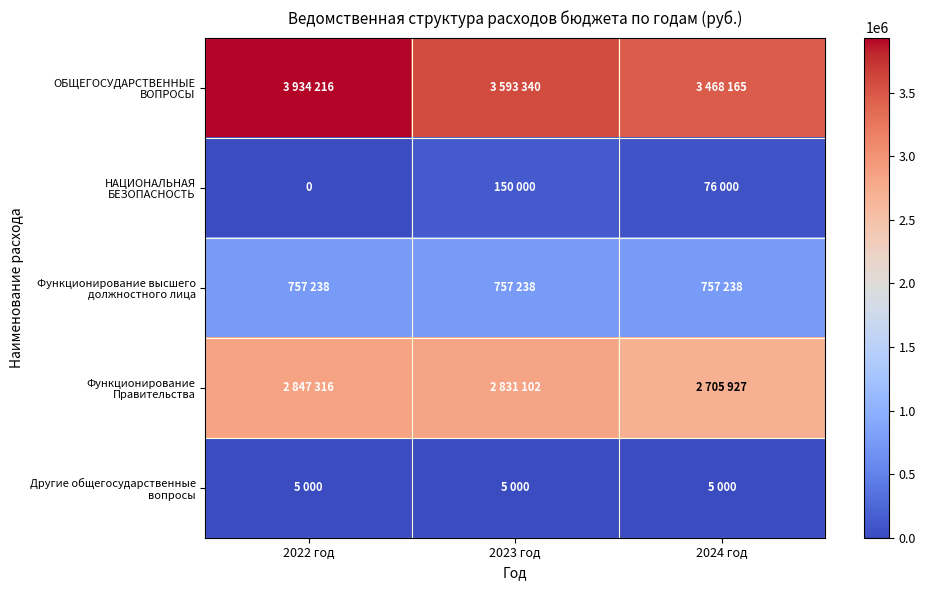

How many values in the Функционирование Правительства series exceed 2831102?

1